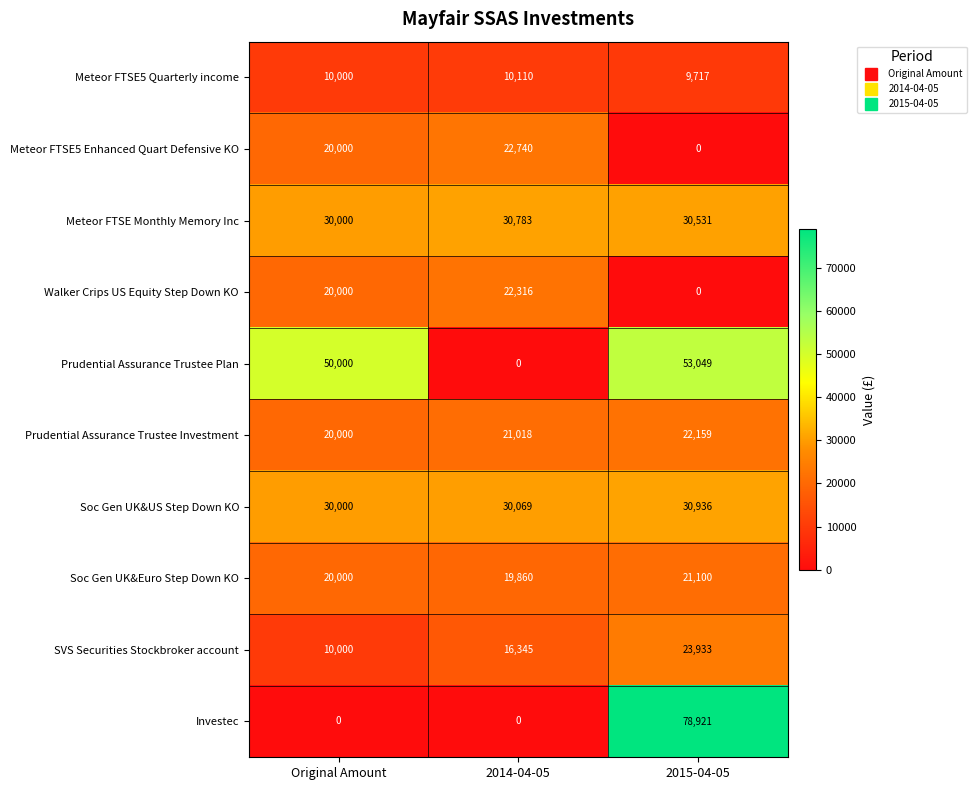

What is the lowest value of the Meteor FTSE5 Quarterly income series?

9717